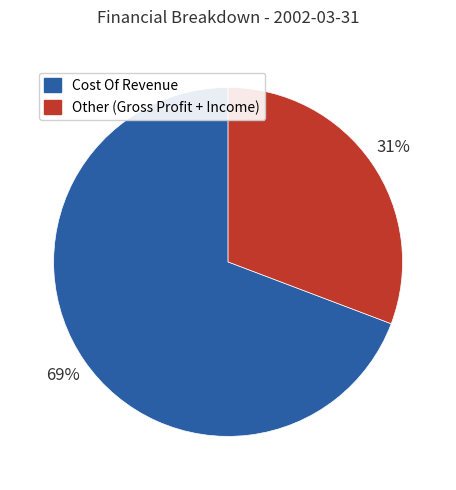

Is there a majority slice in this chart?

Yes